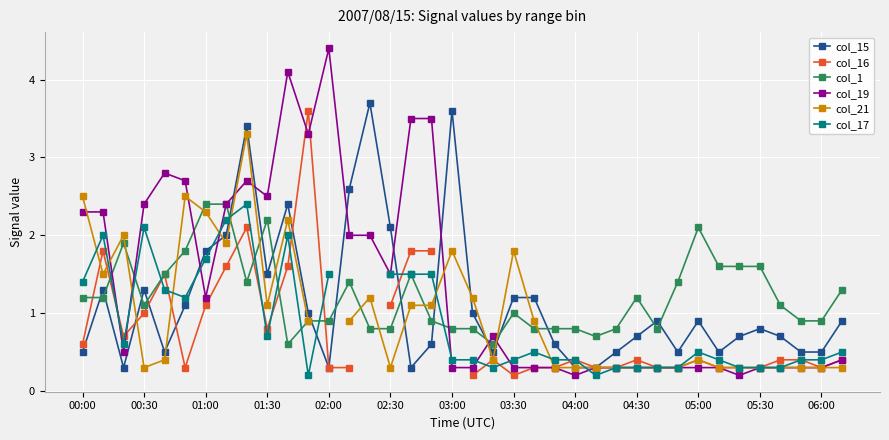

True or false: col_19 has more than 0 interior local peaks.

True